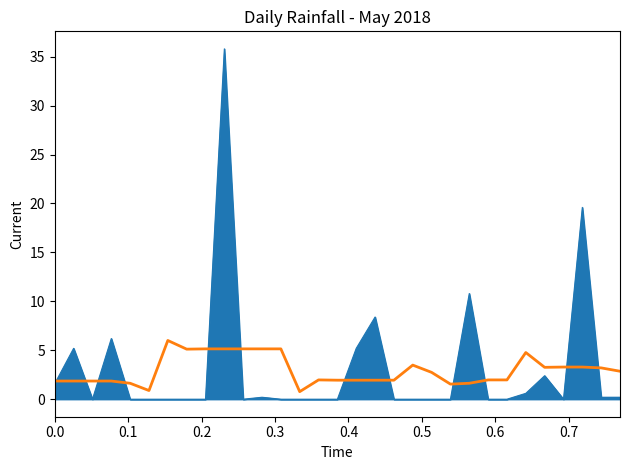

What is the maximum value shown in the chart?

35.8